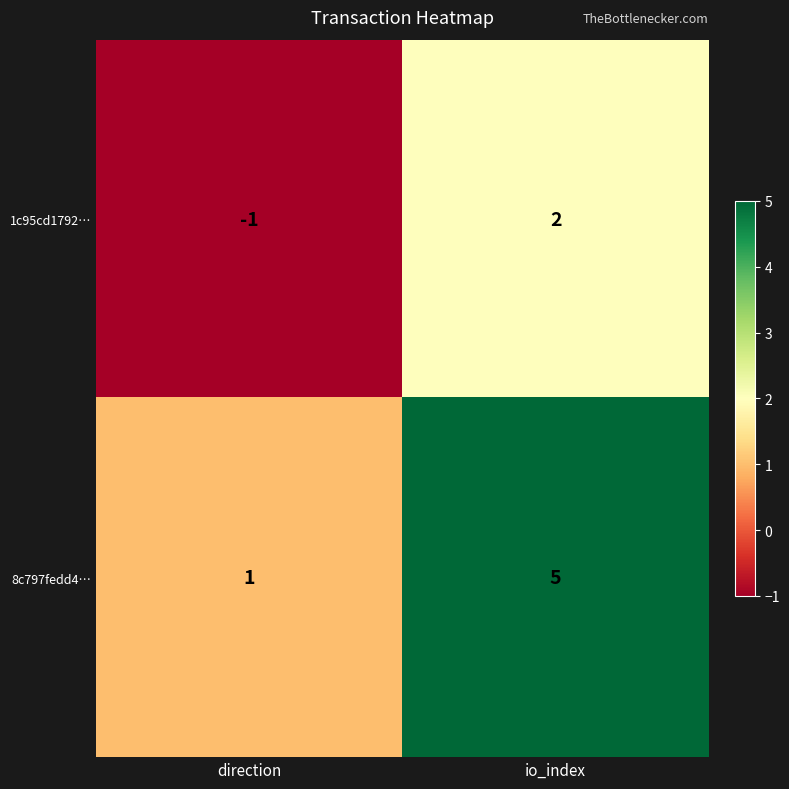

Reading left to right, extract all data points from this chart.

1c95cd1792…: direction=-1	io_index=2
8c797fedd4…: direction=1	io_index=5